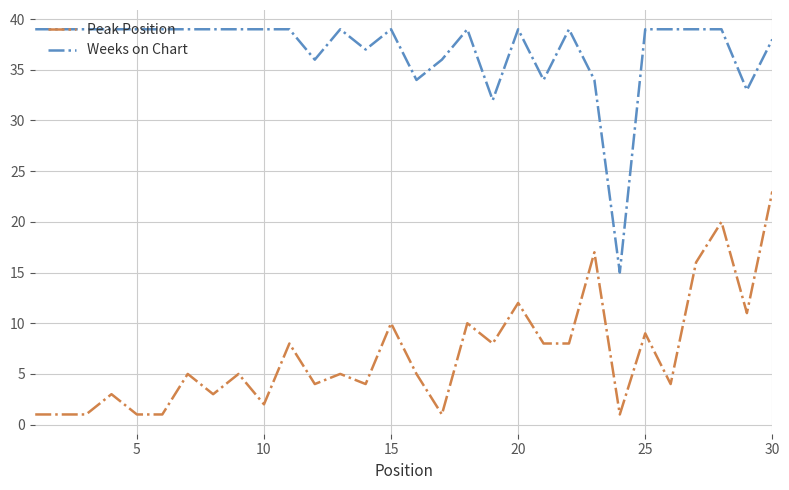

True or false: Peak Position and Weeks on Chart cross at least once.

False